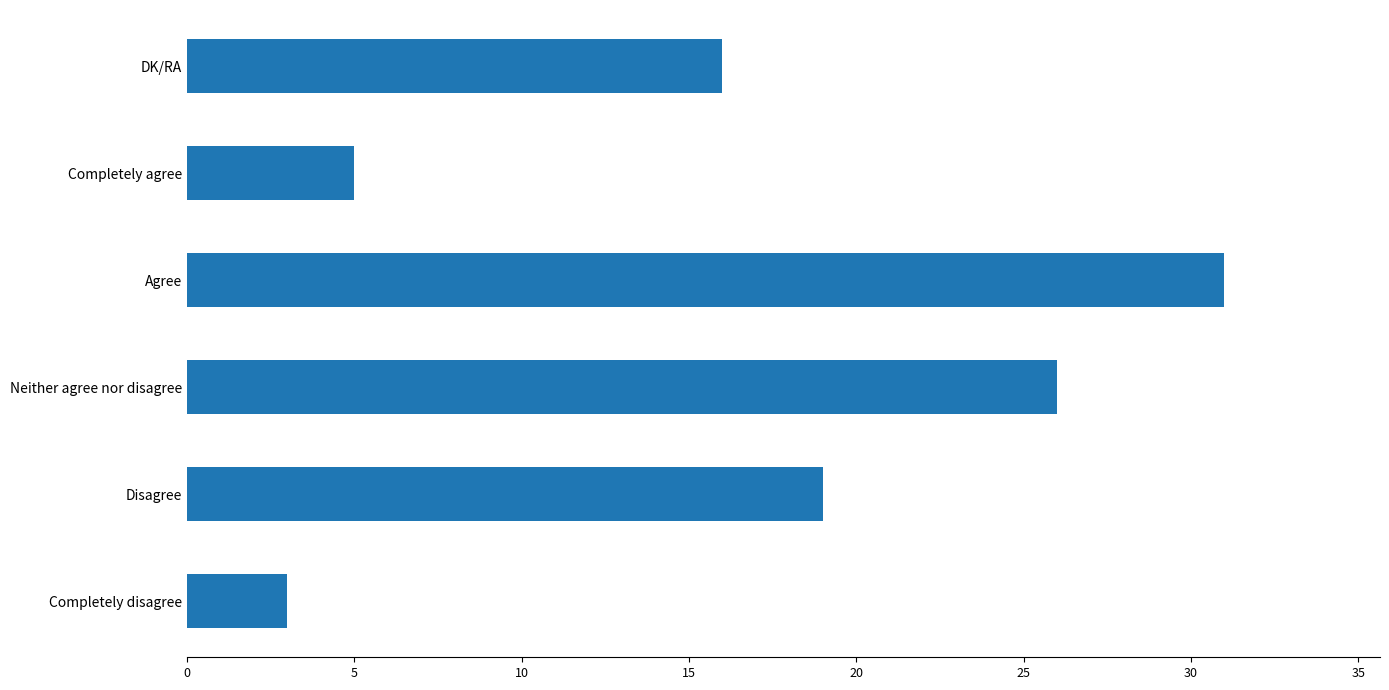

How many bars are there in total?

6